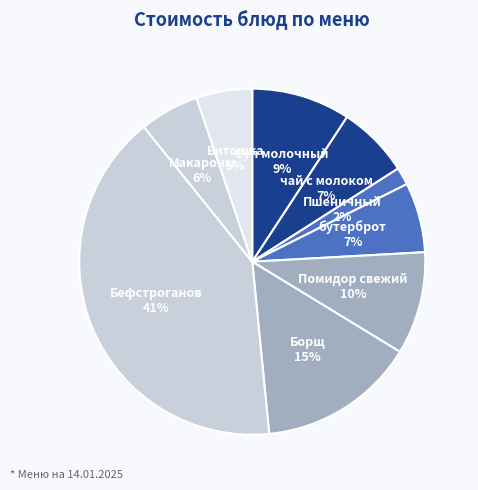

To the nearest percent, what is the average slice percentage?

11%